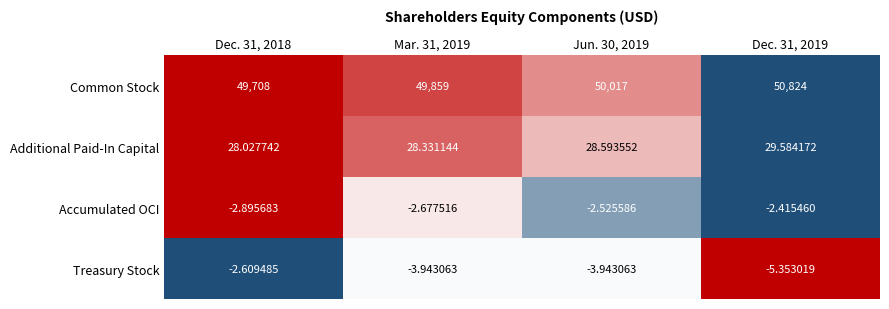

At Dec. 31, 2018, list the series in order from smallest to largest.

Accumulated OCI, Treasury Stock, Additional Paid-In Capital, Common Stock